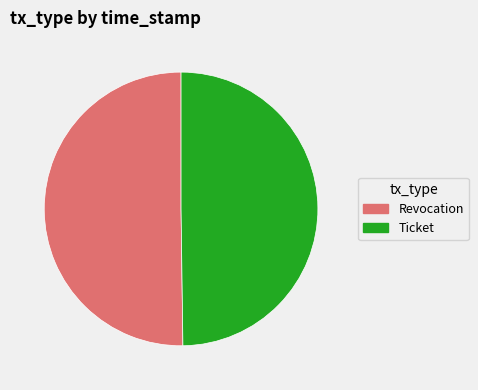

Is the sum of Revocation and Ticket greater than half?

Yes